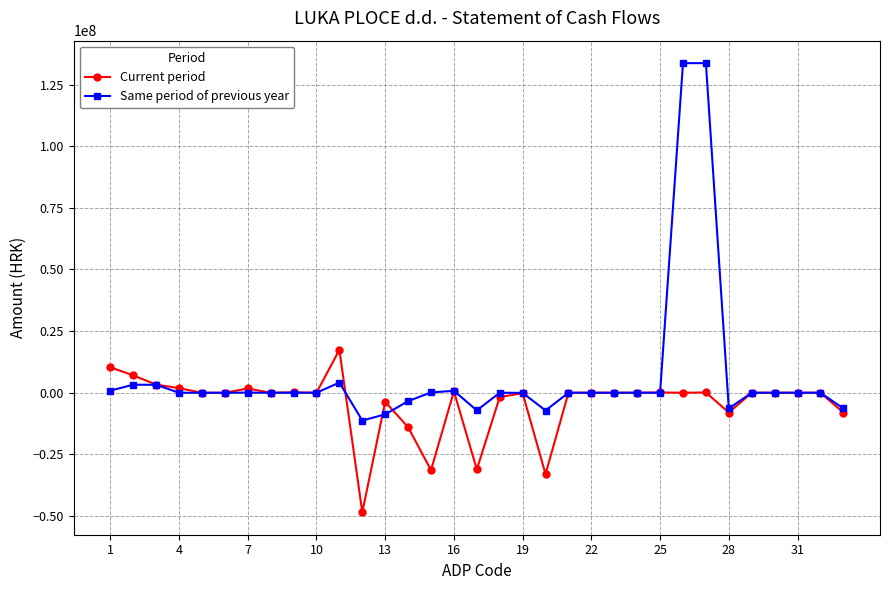

What is the sum of all Same period of previous year values?

229194860